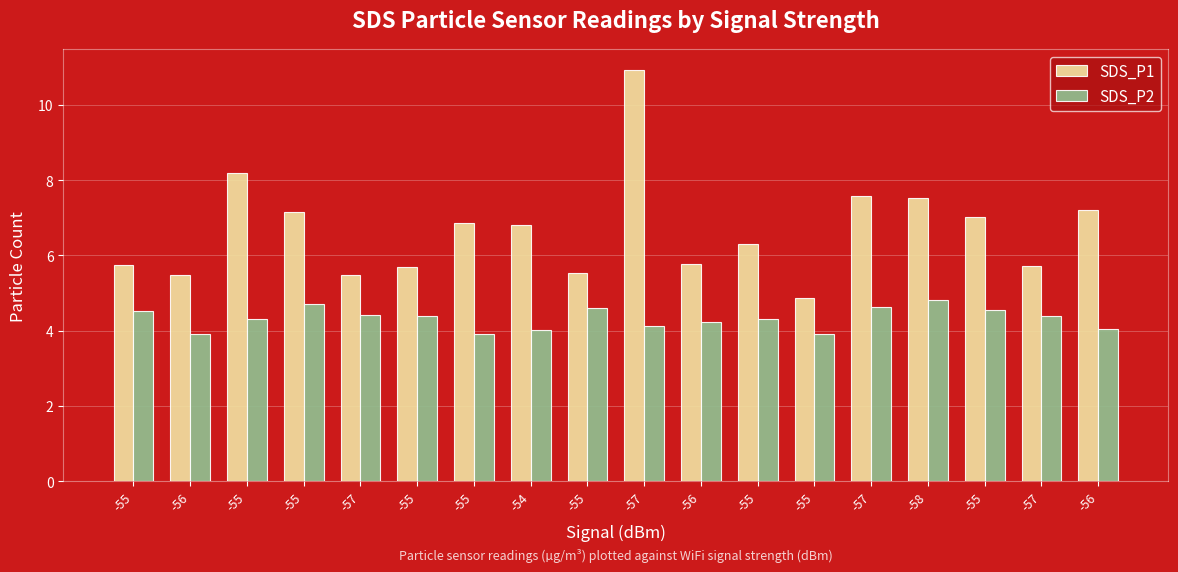

What is the label of the 6th bar from the left?

-55